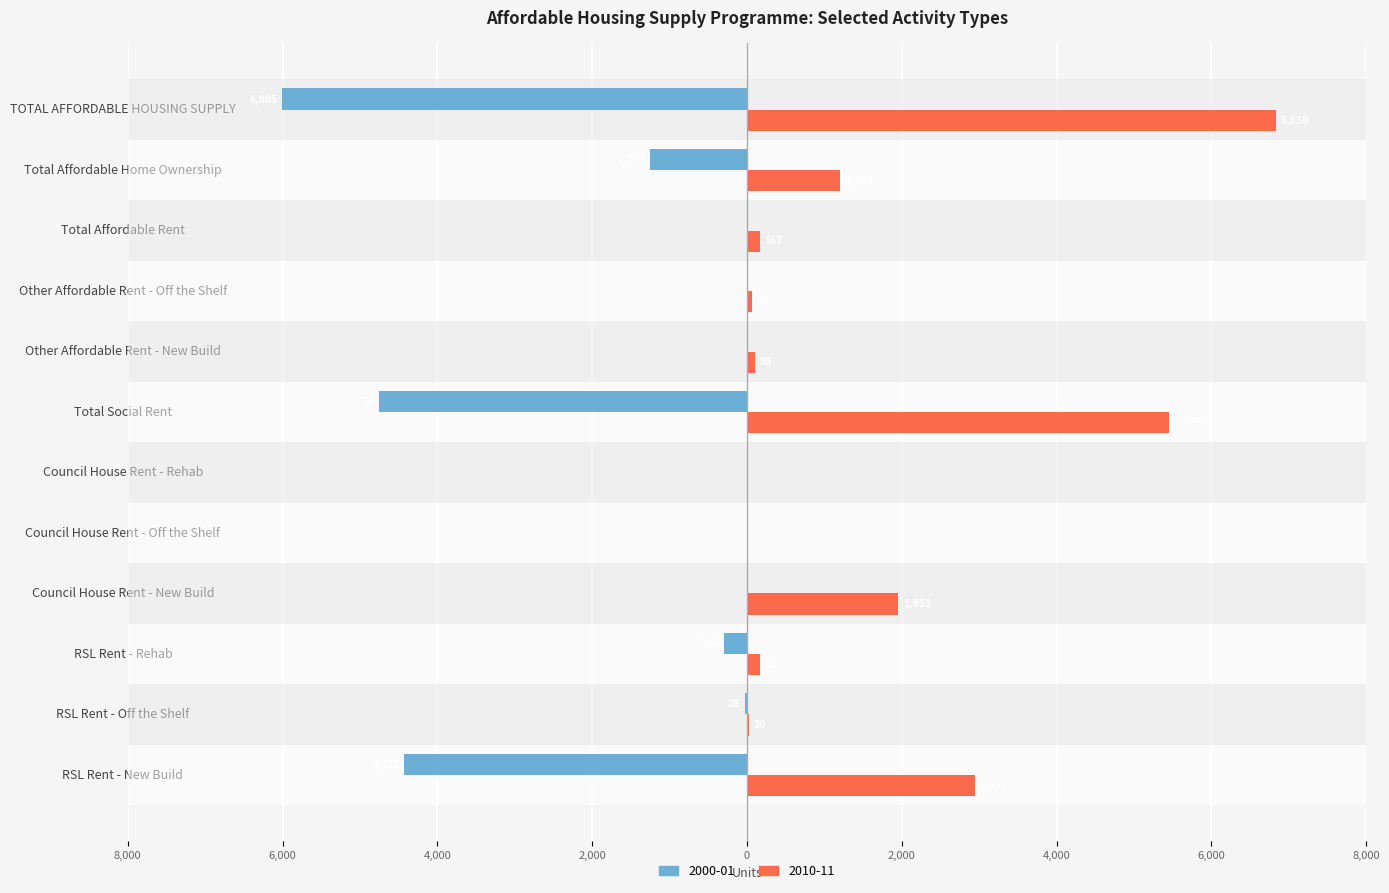

What are all the series names shown in the legend?

2000-01, 2010-11